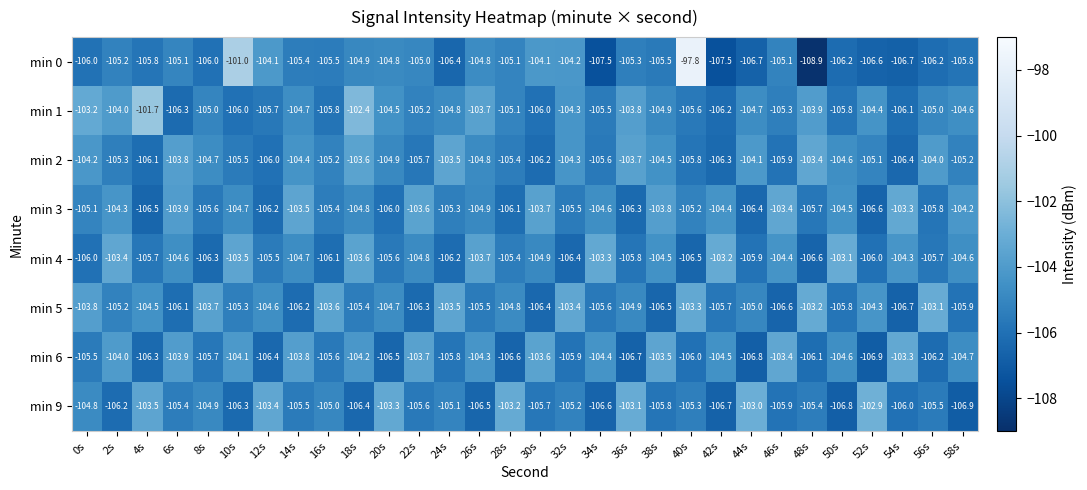

Count the number of data series in this chart.

8